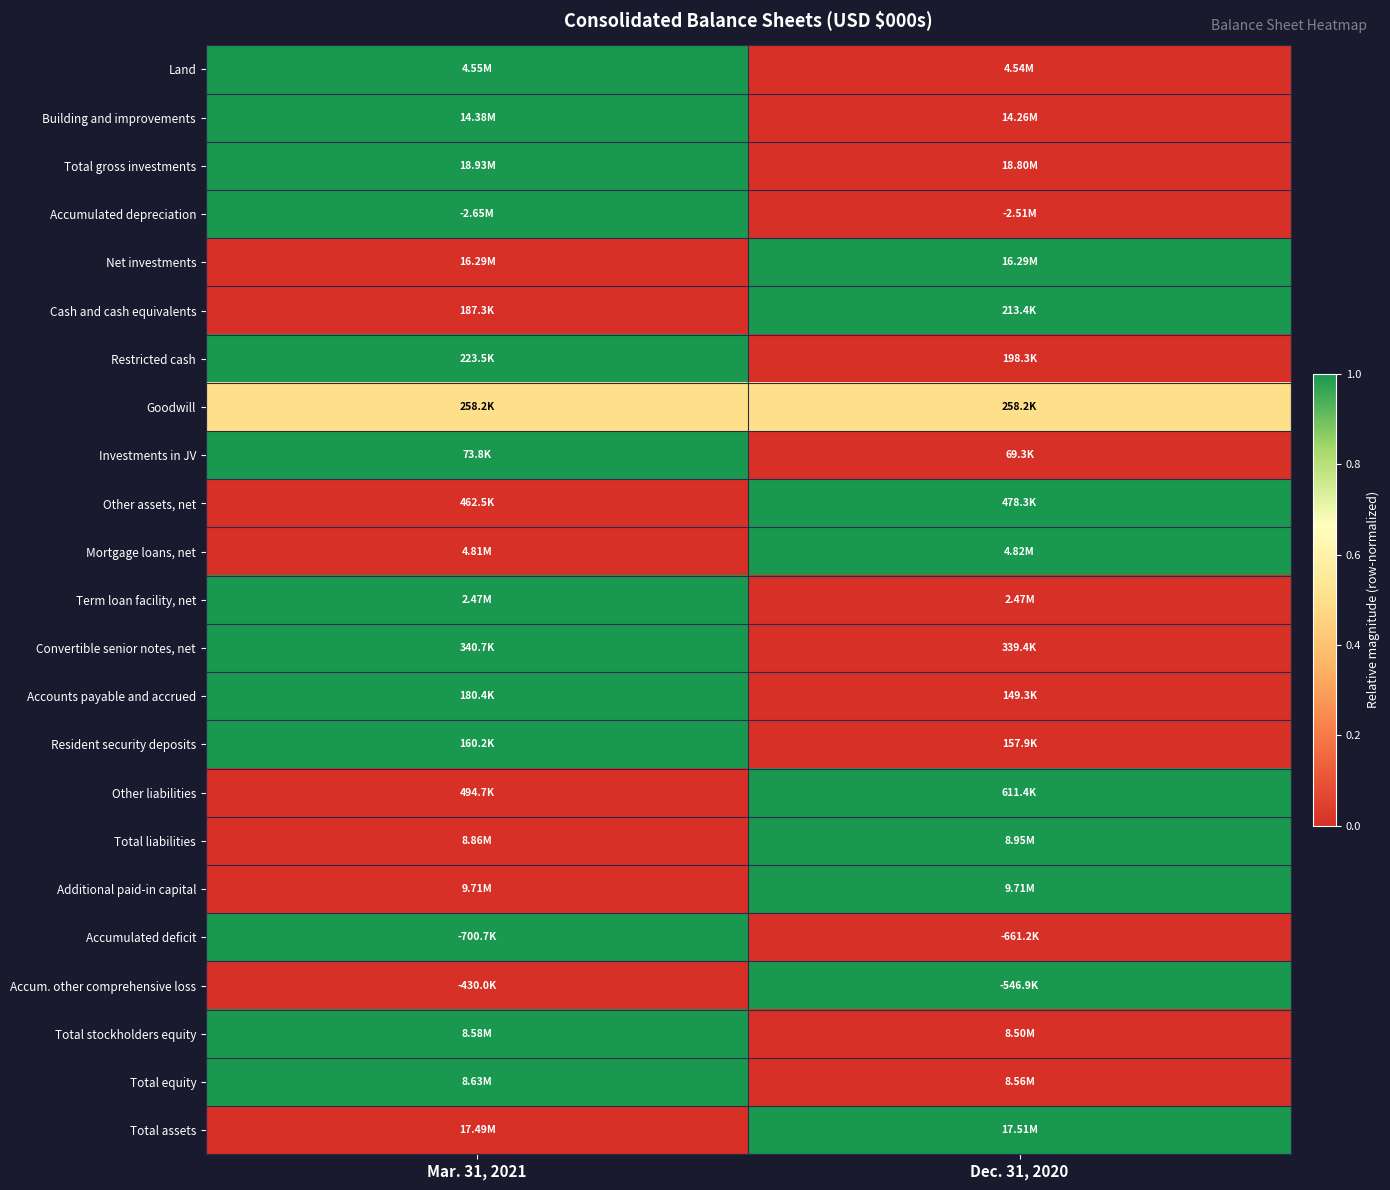

Between Mar. 31, 2021 and Dec. 31, 2020, which is larger?

Mar. 31, 2021